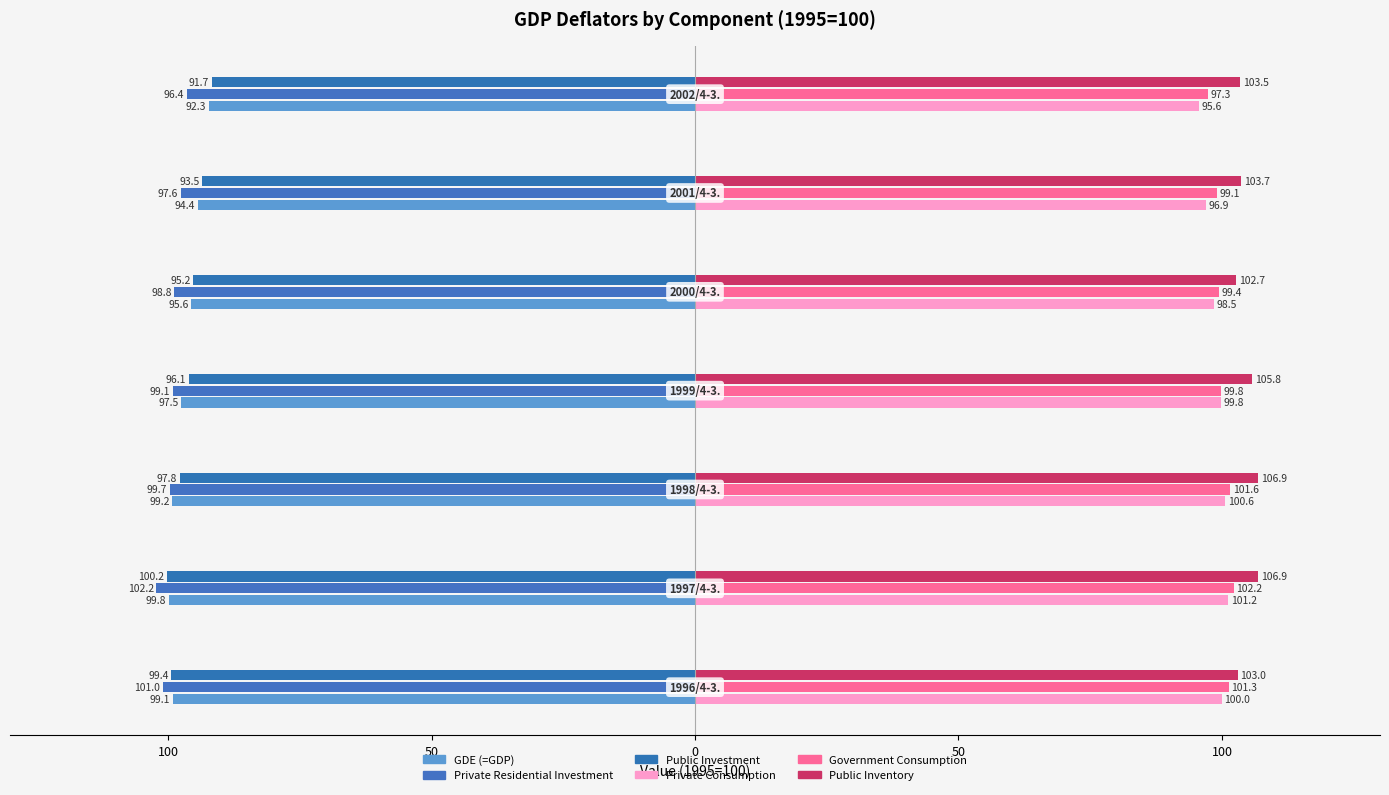

What are all the series names shown in the legend?

GDE (=GDP), Private Residential Investment, Public Investment, Private Consumption, Government Consumption, Public Inventory